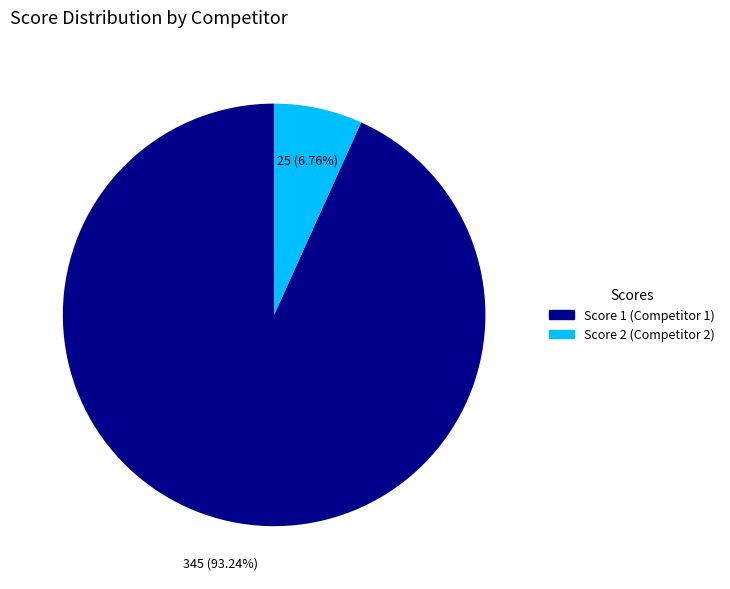

Is there a majority slice in this chart?

Yes